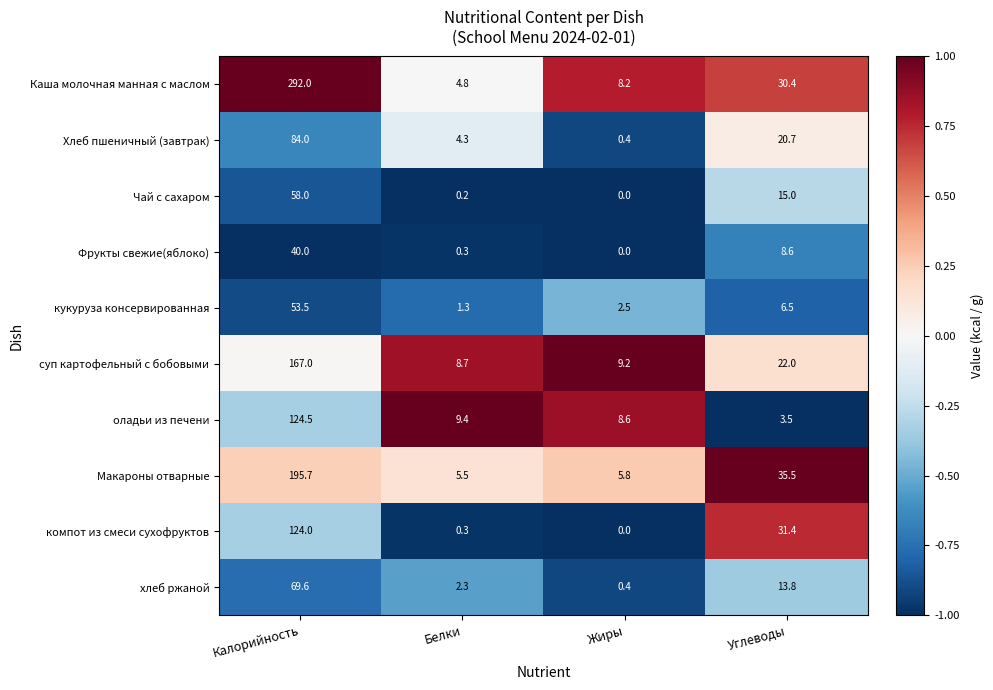

At which category is the sum across all series the highest?

Калорийность